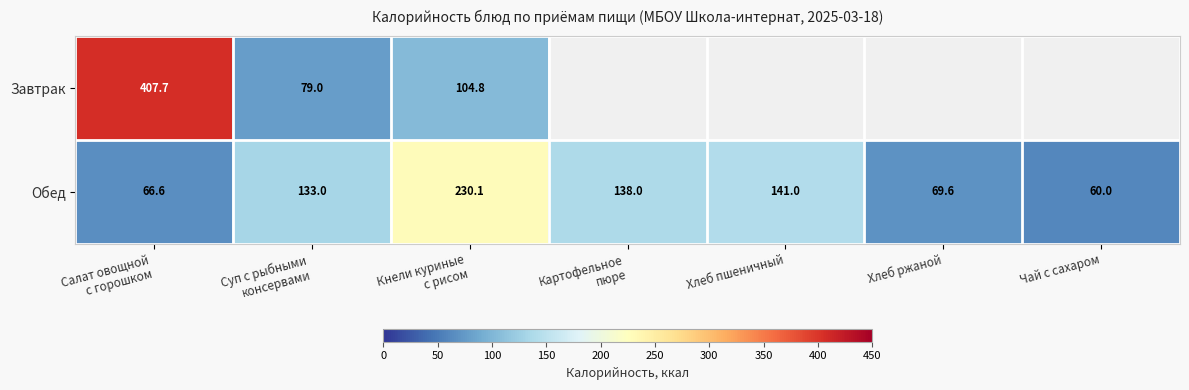

The Завтрак series shows 144.5 at Кнели куриные с рисом. True or false?

False